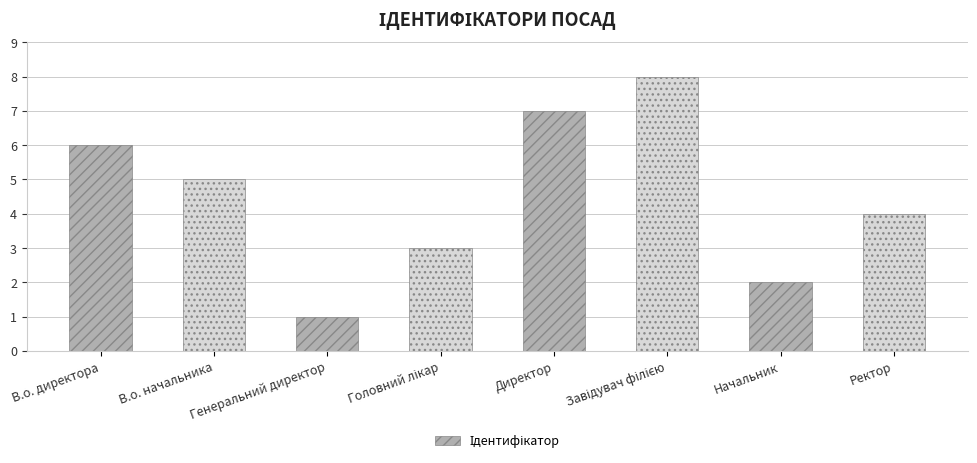

Reading left to right, transcribe all the data shown in this chart.

6	5	1	3	7	8	2	4